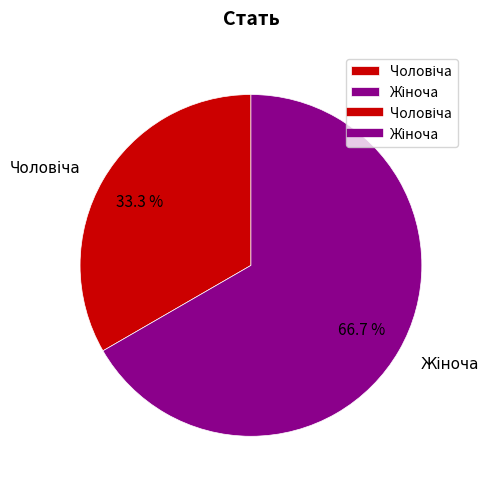

Is there any slice that represents more than half of the pie?

Yes